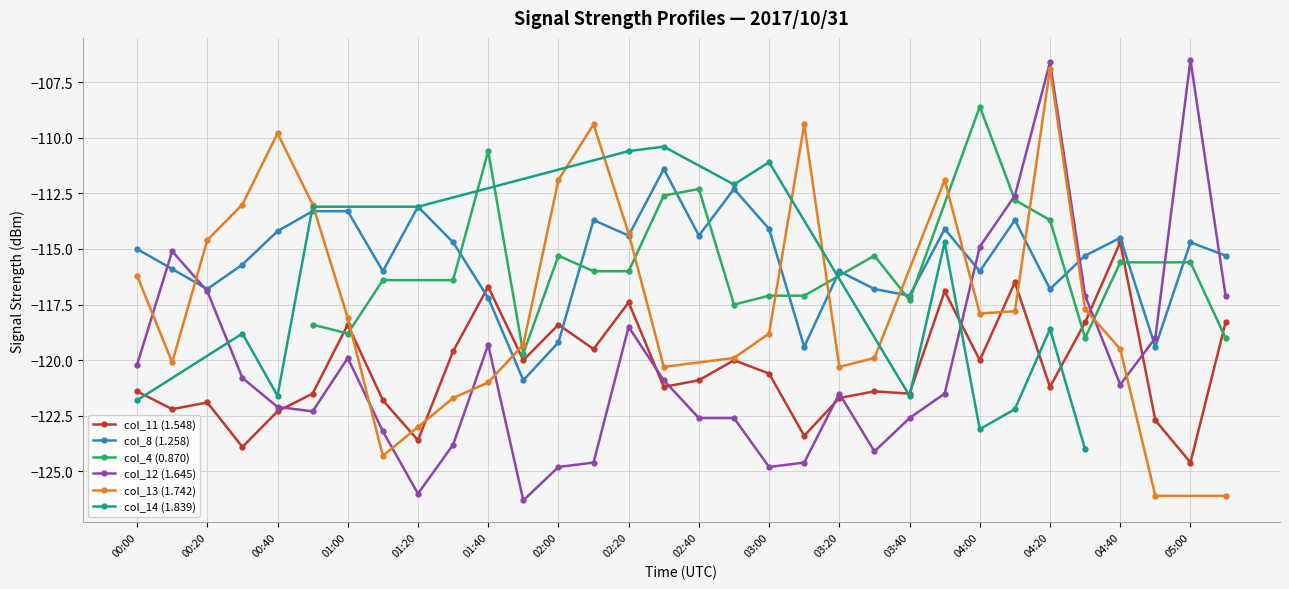

The value of col_12 (1.645) at 02:10 is -40.8. True or false?

False